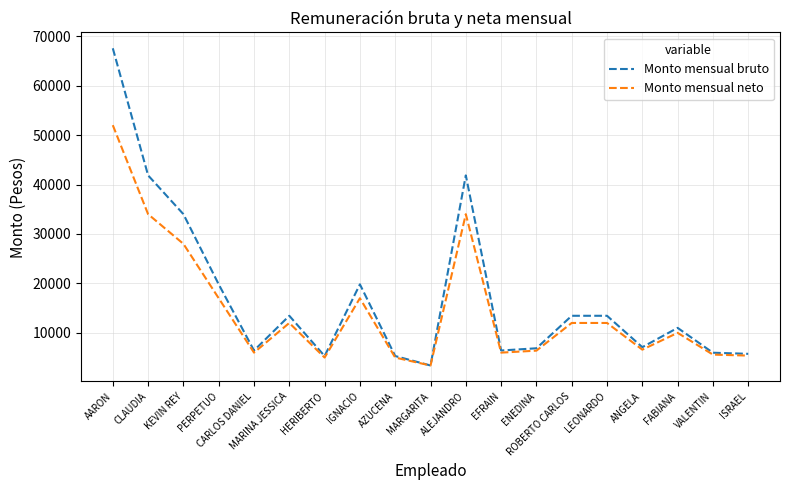

At which category is the sum across all series the highest?

AARON